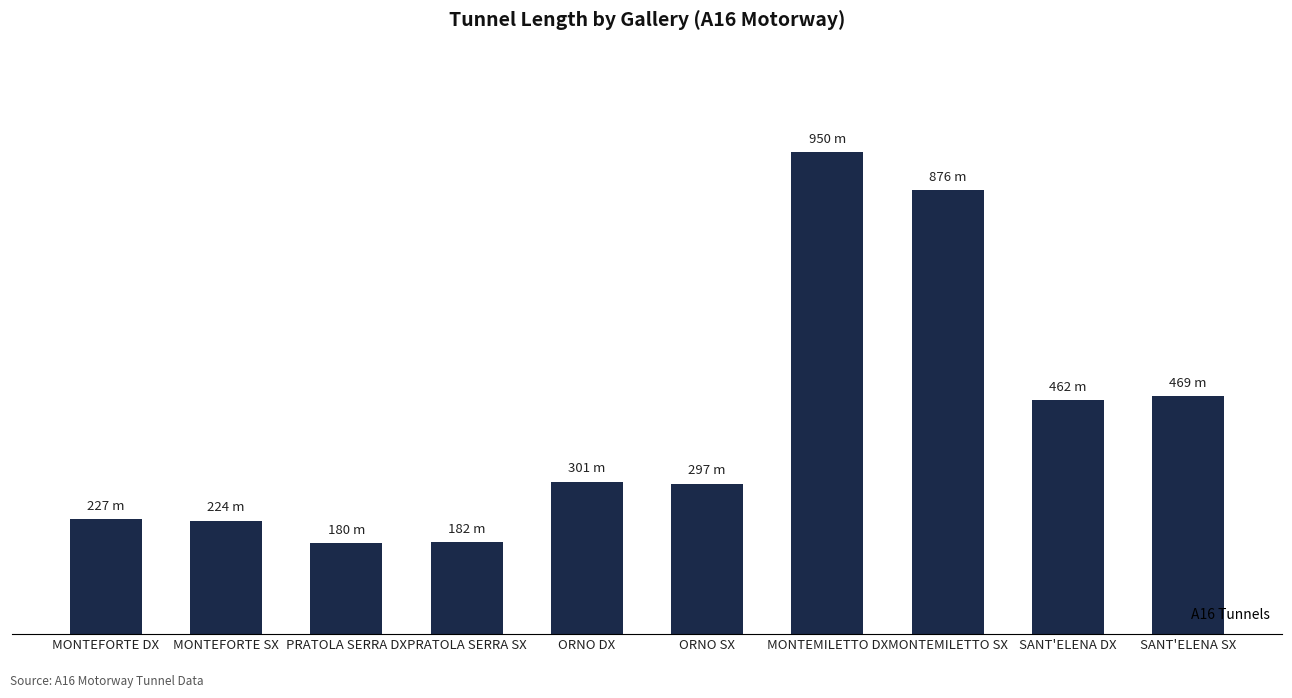

What is the change in value from MONTEFORTE SX to ORNO SX?

+73